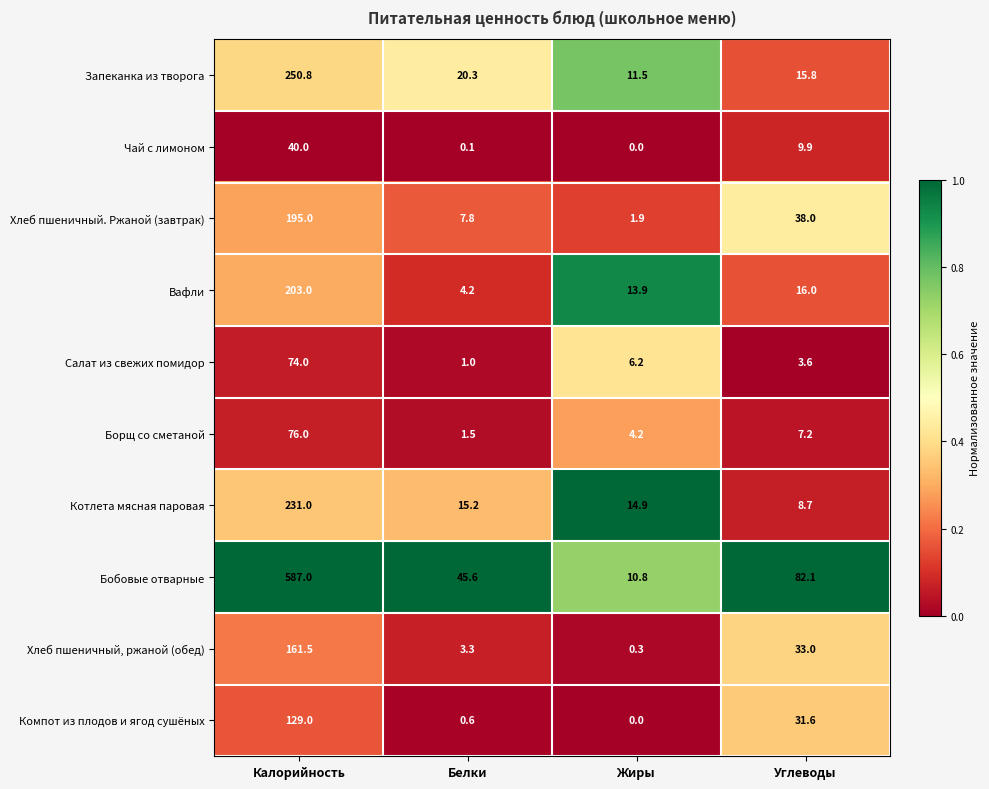

True or false: Бобовые отварные has a value of 82.1 at Углеводы.

True